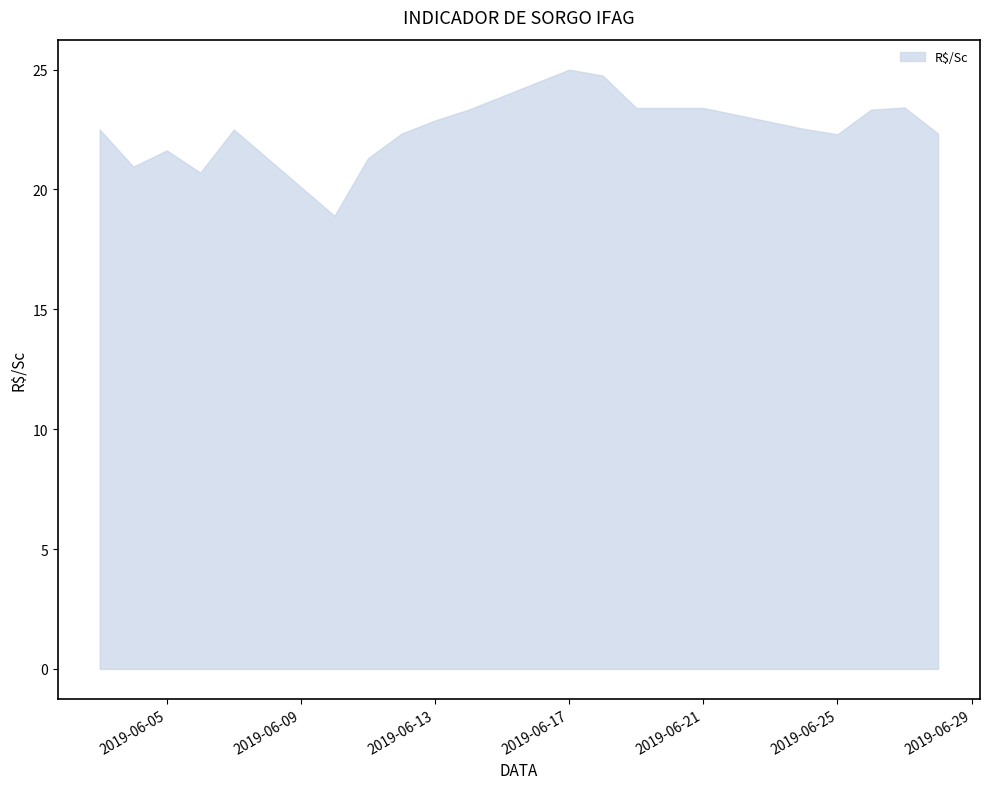

What is the minimum value shown in the chart?

18.9